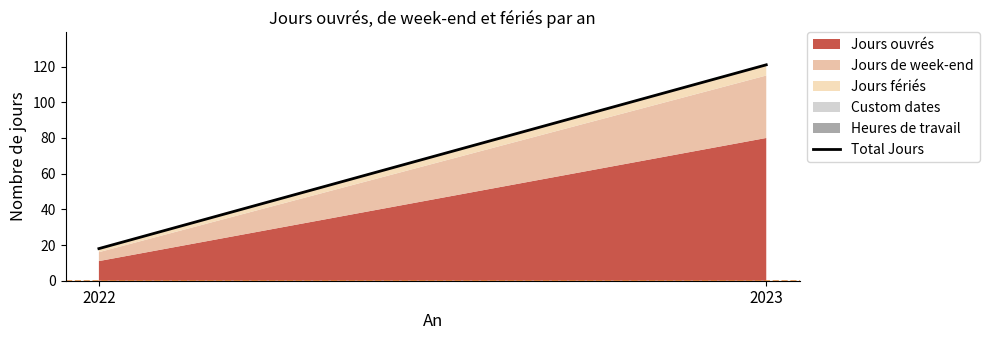

What is the ratio of the value at 2022 to the value at 2023?

0.1